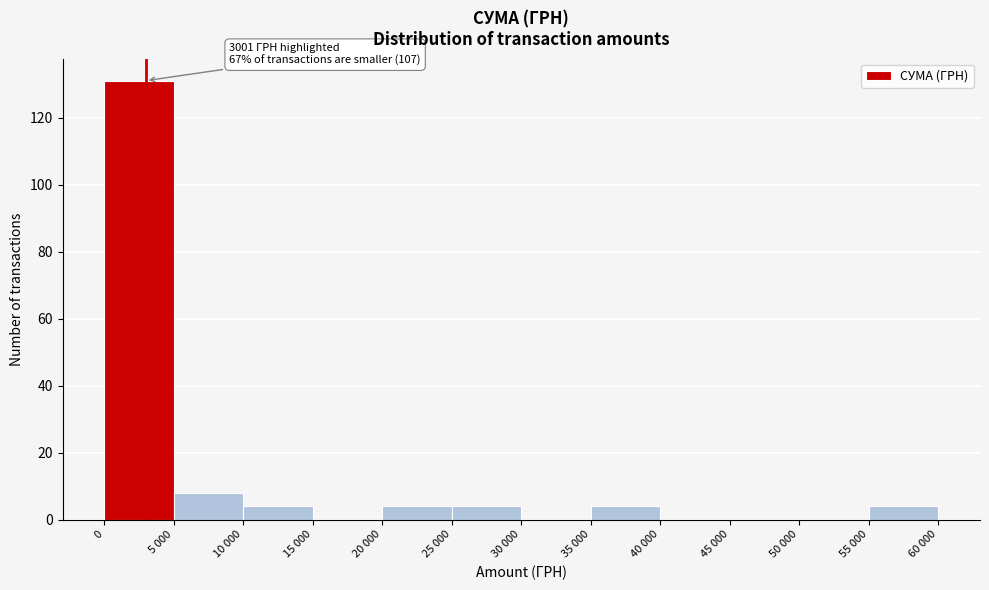

Reading right to left, transcribe all the data shown in this chart.

55 000=4	50 000=0	45 000=0	40 000=0	35 000=4	30 000=0	25 000=4	20 000=4	15 000=0	10 000=4	5 000=8	0=131